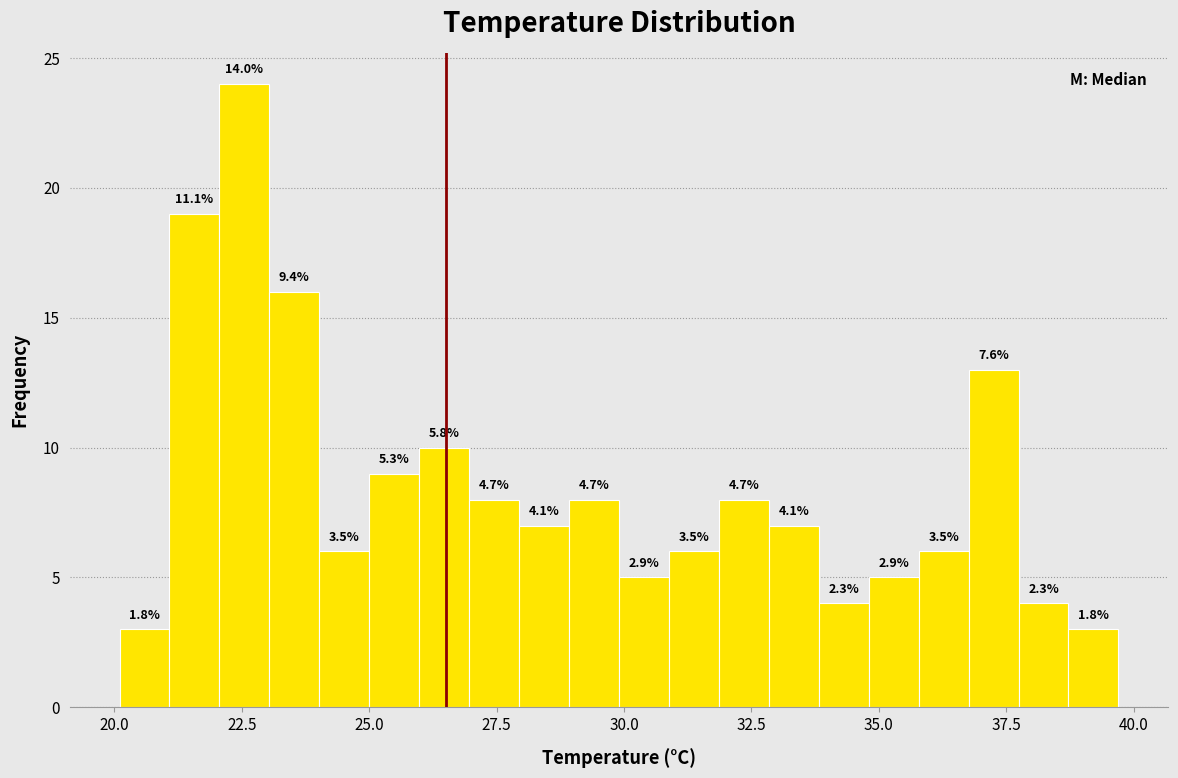

Around what value on the x-axis is the tallest bar? Give the approximate position of its centre, as read against the axis.

22.5